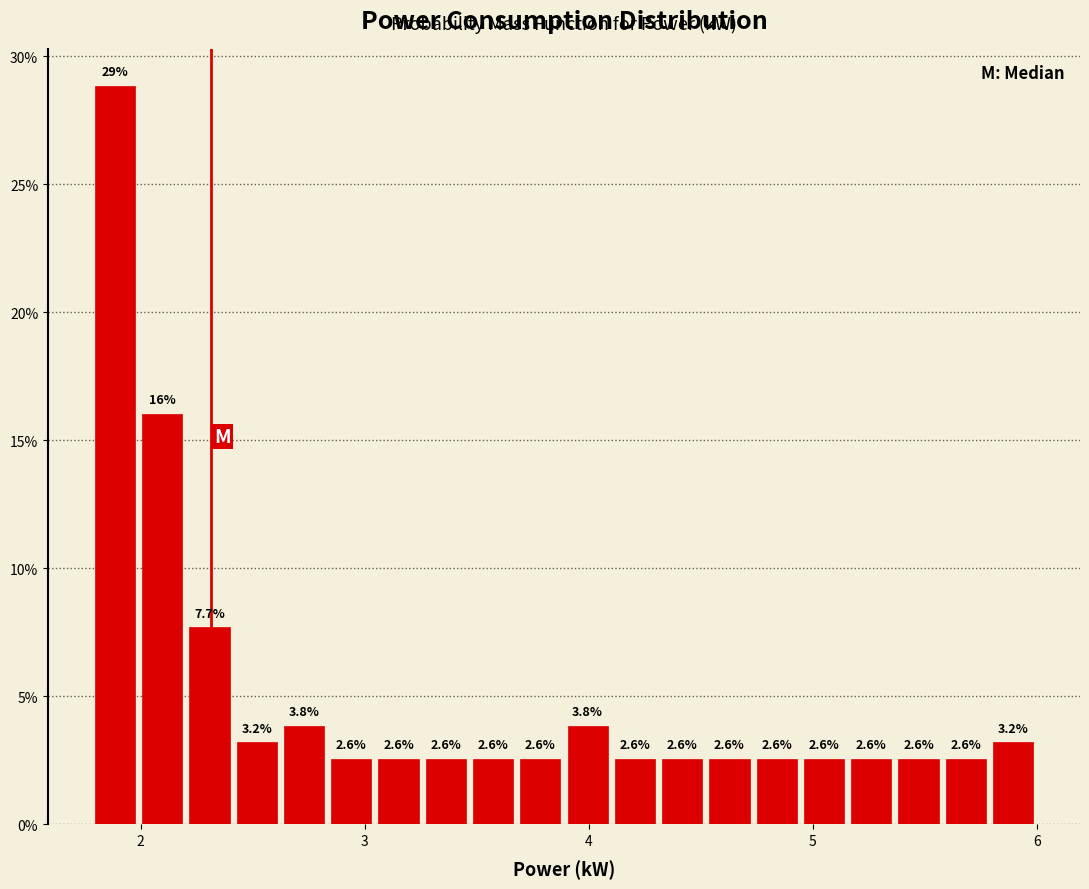

Read against the x-axis, roughly where is the centre of the tallest bar?

1.9